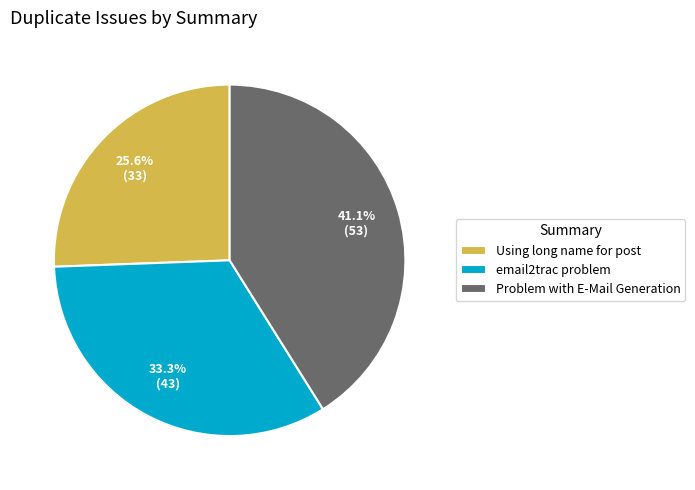

How many segments does this pie chart have?

3